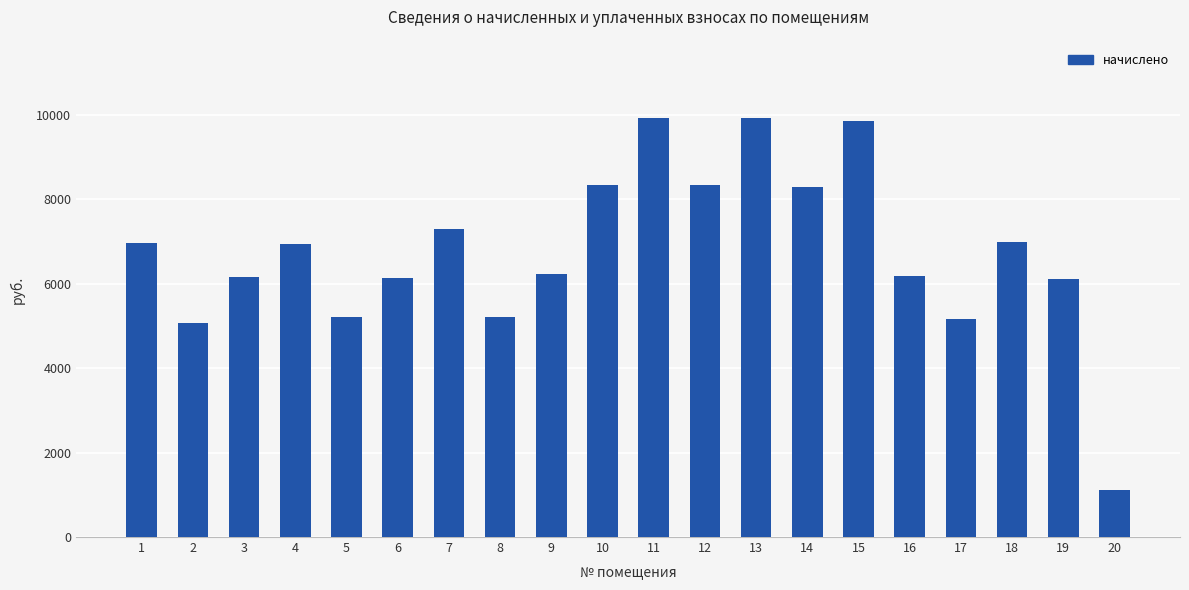

What is the change in value from 2 to 11?

+4838.4